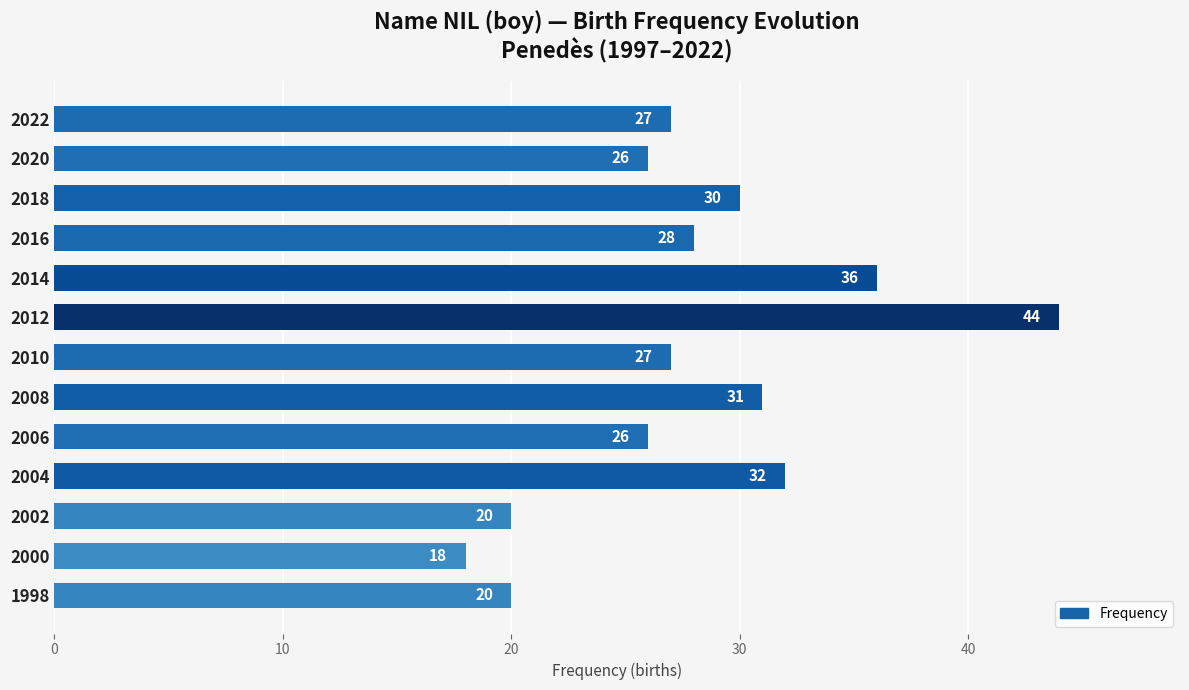

Which has a higher value, 2014 or 2004?

2014